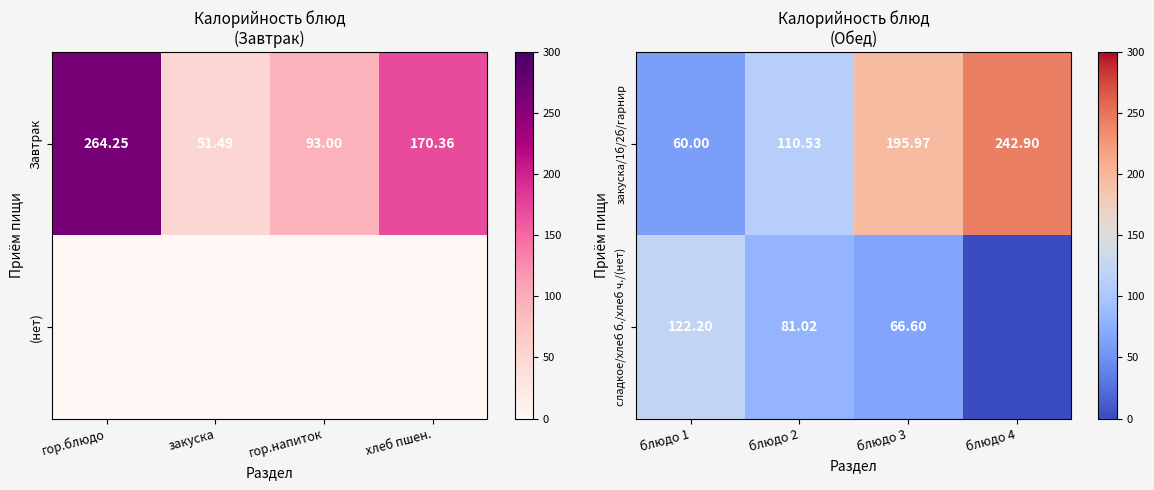

At which label is Завтрак closest to 157?

хлеб пшен.